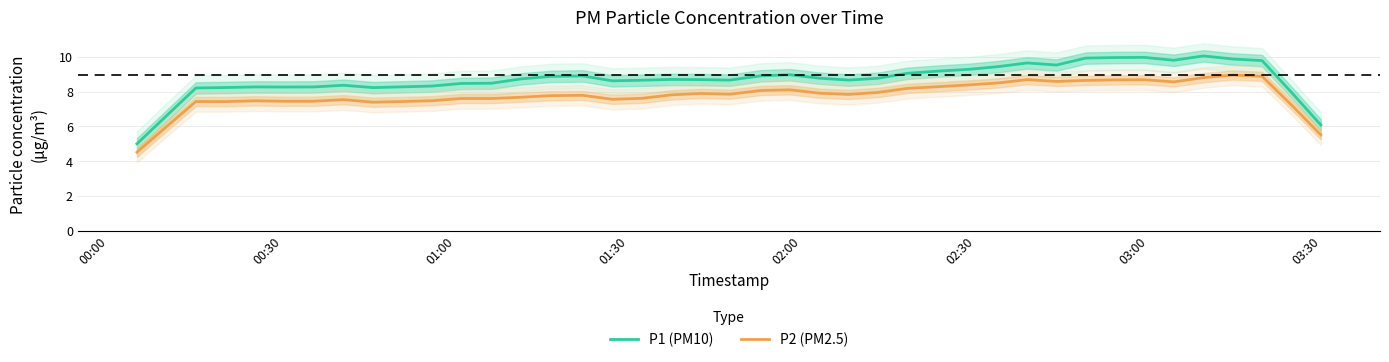

What are all the series names shown in the legend?

P1 (PM10), P2 (PM2.5)